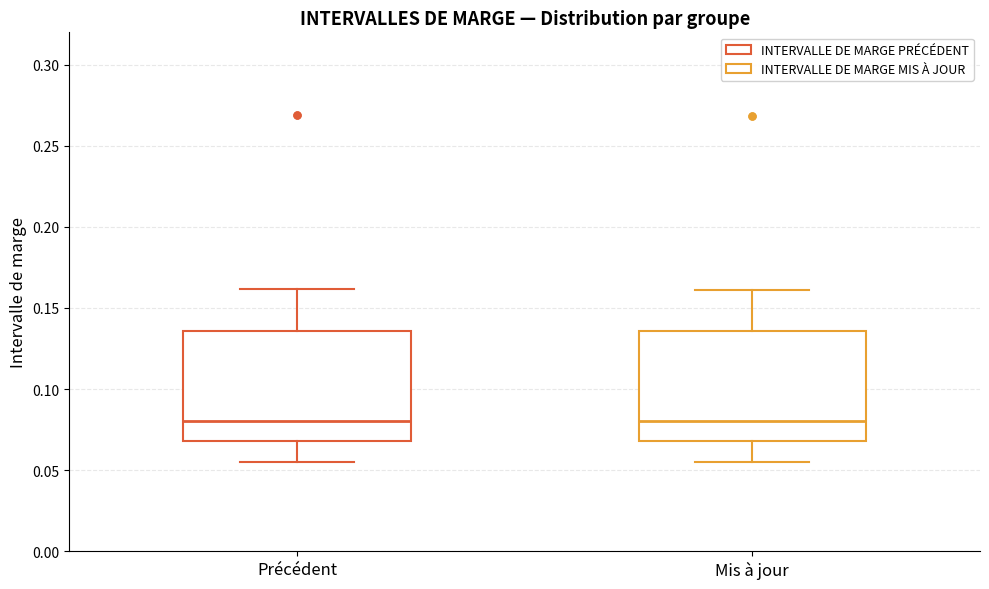

Reading left to right, transcribe this box plot: for each box, give where its median line is, the range the box spans, and where its two whiskers end, as read against the y-axis. The values are not printed on the chart, so give them approximately, as read against the axis.

Précédent: median 0.080, box 0.070 to 0.135, whiskers 0.055 to 0.160
Mis à jour: median 0.080, box 0.070 to 0.135, whiskers 0.055 to 0.160